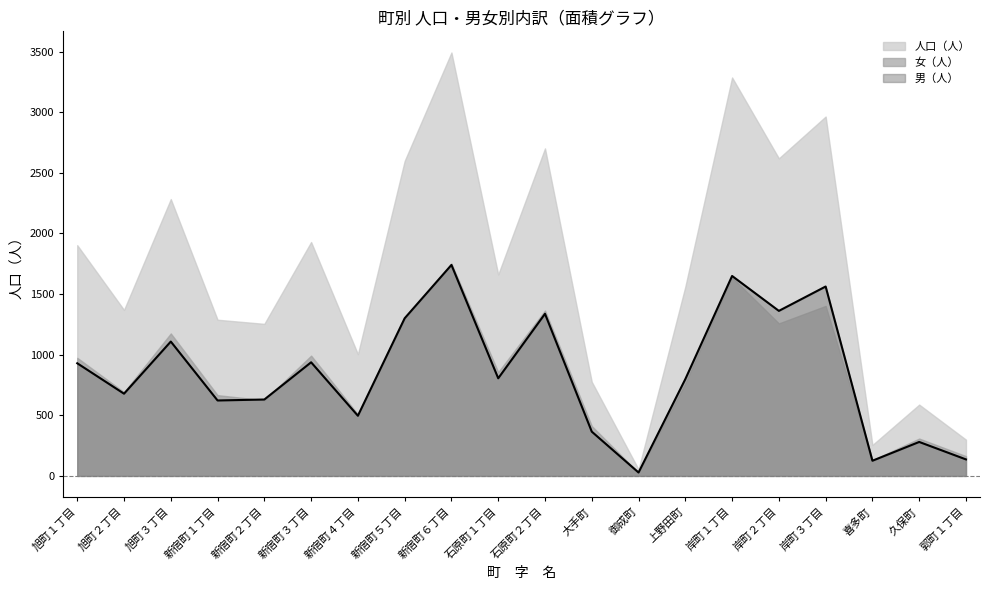

What is the difference between the values at 大手町 and 石原町２丁目?

972